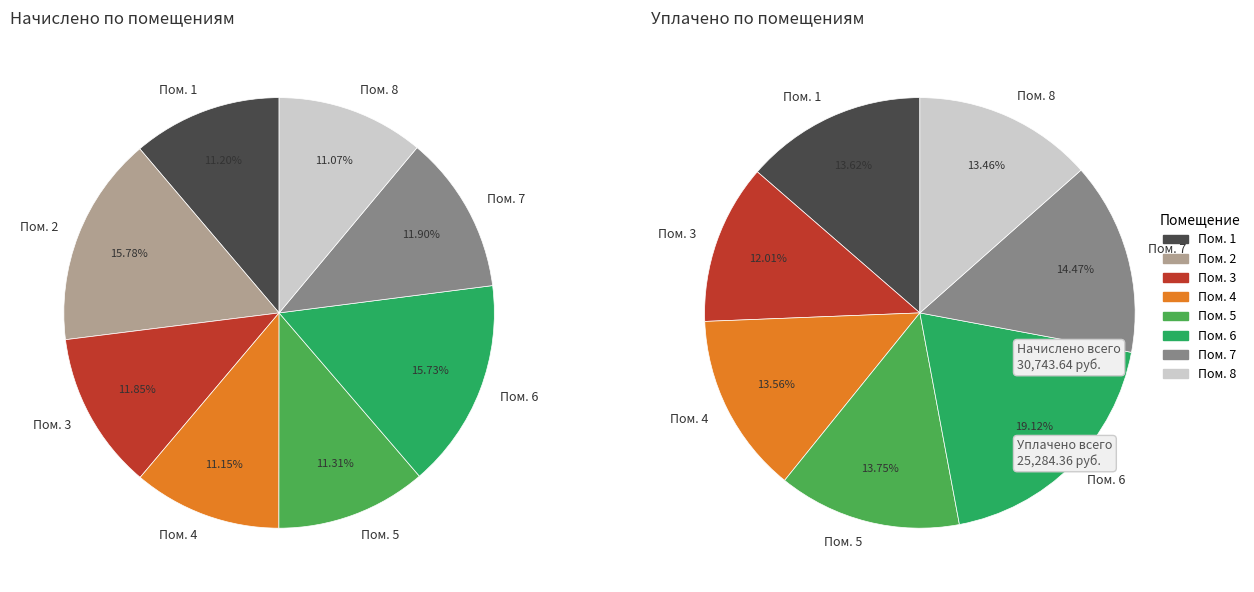

Which slice is the largest?

2